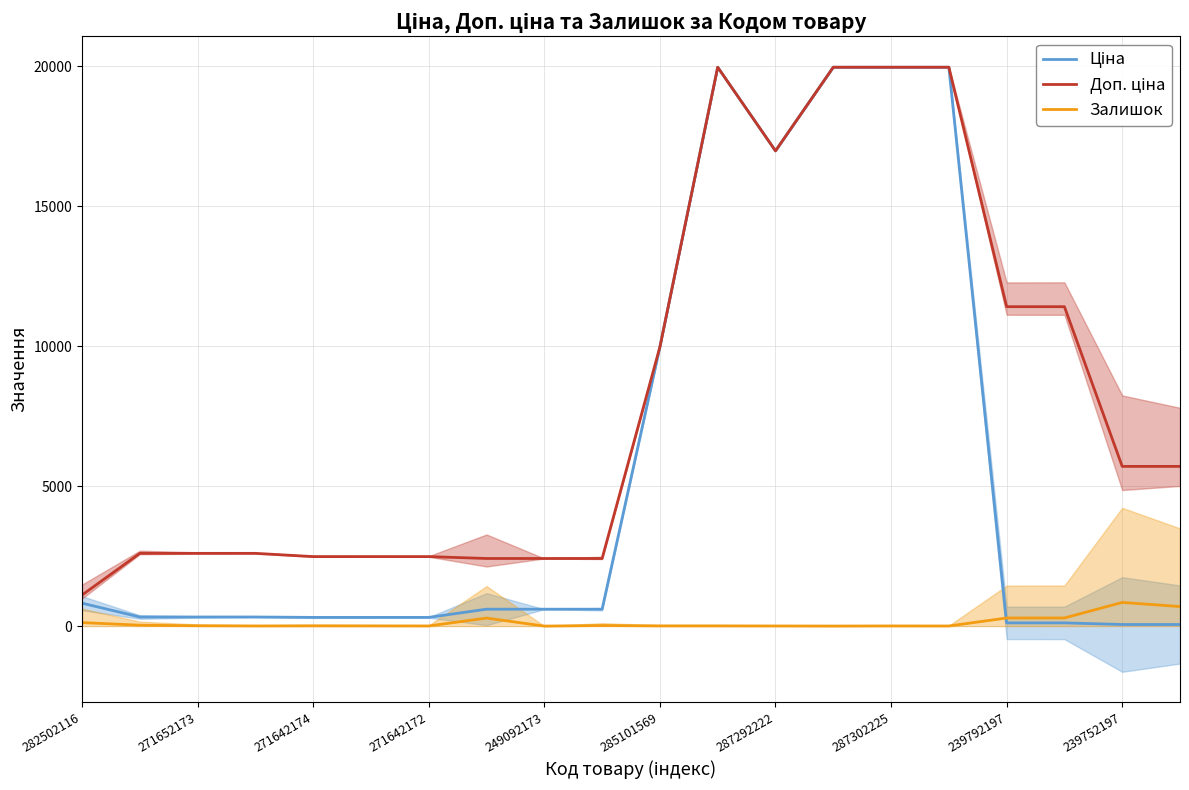

How many data points in Залишок are above 9?

9